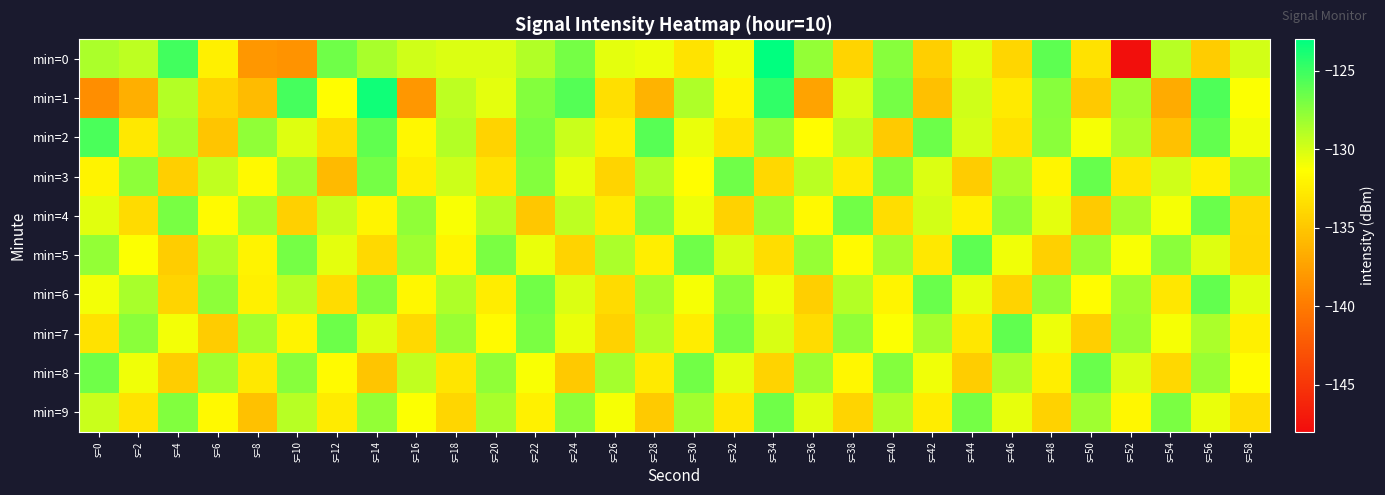

Reading left to right, transcribe all the data shown in this chart.

min=0: s=0=-128.6	s=2=-129.2	s=4=-125.2	s=6=-132.4	s=8=-138.0	s=10=-138.4	s=12=-126.7	s=14=-128.5	s=16=-129.8	s=18=-130.2	s=20=-130.1	s=22=-128.8	s=24=-126.9	s=26=-130.4	s=28=-130.8	s=30=-133.1	s=32=-130.9	s=34=-123.0	s=36=-127.8	s=38=-134.1	s=40=-127.4	s=42=-134.4	s=44=-130.2	s=46=-134.0	s=48=-126.1	s=50=-133.2	s=52=-147.8	s=54=-129.0	s=56=-134.6	s=58=-129.8
min=1: s=0=-138.7	s=2=-136.5	s=4=-128.9	s=6=-134.2	s=8=-135.8	s=10=-125.3	s=12=-131.5	s=14=-123.5	s=16=-138.1	s=18=-129.2	s=20=-130.5	s=22=-127.3	s=24=-125.8	s=26=-133.4	s=28=-136.2	s=30=-128.7	s=32=-131.9	s=34=-124.6	s=36=-137.3	s=38=-130.1	s=40=-126.9	s=42=-135.5	s=44=-129.8	s=46=-132.7	s=48=-127.4	s=50=-134.9	s=52=-128.2	s=54=-136.8	s=56=-125.6	s=58=-131.3
min=2: s=0=-125.5	s=2=-132.8	s=4=-128.4	s=6=-135.1	s=8=-127.7	s=10=-130.3	s=12=-133.6	s=14=-126.2	s=16=-131.8	s=18=-128.9	s=20=-134.2	s=22=-127.1	s=24=-129.6	s=26=-132.4	s=28=-125.9	s=30=-130.7	s=32=-133.1	s=34=-127.8	s=36=-131.5	s=38=-129.2	s=40=-134.8	s=42=-126.6	s=44=-130.0	s=46=-133.3	s=48=-127.5	s=50=-131.1	s=52=-128.6	s=54=-135.4	s=56=-126.3	s=58=-130.9
min=3: s=0=-132.1	s=2=-127.6	s=4=-134.5	s=6=-129.3	s=8=-131.7	s=10=-128.2	s=12=-135.8	s=14=-126.9	s=16=-132.4	s=18=-129.7	s=20=-133.2	s=22=-127.3	s=24=-130.6	s=26=-134.1	s=28=-128.8	s=30=-131.4	s=32=-126.7	s=34=-133.9	s=36=-129.1	s=38=-132.6	s=40=-127.2	s=42=-130.2	s=44=-134.7	s=46=-128.5	s=48=-131.9	s=50=-126.4	s=52=-133.0	s=54=-129.8	s=56=-132.3	s=58=-127.9
min=4: s=0=-130.4	s=2=-133.7	s=4=-127.0	s=6=-131.6	s=8=-128.3	s=10=-134.4	s=12=-129.5	s=14=-132.0	s=16=-127.7	s=18=-131.2	s=20=-128.9	s=22=-135.0	s=24=-129.2	s=26=-132.7	s=28=-127.4	s=30=-130.8	s=32=-134.3	s=34=-128.1	s=36=-131.7	s=38=-126.8	s=40=-133.5	s=42=-129.9	s=44=-132.2	s=46=-127.6	s=48=-130.5	s=50=-134.8	s=52=-128.4	s=54=-131.1	s=56=-126.5	s=58=-133.8
min=5: s=0=-127.8	s=2=-131.3	s=4=-134.6	s=6=-128.7	s=8=-132.1	s=10=-126.9	s=12=-130.5	s=14=-133.8	s=16=-128.2	s=18=-131.9	s=20=-127.1	s=22=-130.7	s=24=-134.2	s=26=-128.6	s=28=-132.4	s=30=-126.7	s=32=-130.1	s=34=-133.5	s=36=-127.9	s=38=-131.6	s=40=-128.4	s=42=-132.8	s=44=-126.1	s=46=-130.9	s=48=-134.4	s=50=-128.0	s=52=-131.2	s=54=-127.5	s=56=-130.3	s=58=-133.9
min=6: s=0=-131.0	s=2=-128.5	s=4=-134.1	s=6=-127.6	s=8=-132.3	s=10=-129.0	s=12=-133.6	s=14=-127.2	s=16=-131.8	s=18=-128.7	s=20=-132.5	s=22=-126.8	s=24=-130.2	s=26=-133.7	s=28=-128.3	s=30=-131.1	s=32=-127.4	s=34=-130.8	s=36=-134.5	s=38=-128.9	s=40=-132.0	s=42=-126.5	s=44=-130.6	s=46=-134.2	s=48=-127.8	s=50=-131.5	s=52=-128.1	s=54=-132.9	s=56=-126.3	s=58=-130.4
min=7: s=0=-133.2	s=2=-127.5	s=4=-131.0	s=6=-134.7	s=8=-128.3	s=10=-132.1	s=12=-126.6	s=14=-130.3	s=16=-133.8	s=18=-128.0	s=20=-131.6	s=22=-127.1	s=24=-130.7	s=26=-134.3	s=28=-128.8	s=30=-132.5	s=32=-126.9	s=34=-130.1	s=36=-133.6	s=38=-127.7	s=40=-131.3	s=42=-128.4	s=44=-132.9	s=46=-126.2	s=48=-130.8	s=50=-134.5	s=52=-127.9	s=54=-131.1	s=56=-128.6	s=58=-132.3
min=8: s=0=-126.7	s=2=-130.9	s=4=-134.6	s=6=-128.2	s=8=-132.8	s=10=-127.4	s=12=-131.6	s=14=-135.1	s=16=-129.3	s=18=-133.0	s=20=-127.7	s=22=-131.2	s=24=-134.9	s=26=-128.4	s=28=-132.7	s=30=-126.8	s=32=-130.5	s=34=-134.2	s=36=-128.1	s=38=-131.8	s=40=-127.3	s=42=-130.9	s=44=-134.6	s=46=-128.7	s=48=-132.4	s=50=-126.5	s=52=-130.2	s=54=-133.9	s=56=-128.0	s=58=-131.5
min=9: s=0=-129.6	s=2=-133.1	s=4=-127.2	s=6=-131.7	s=8=-135.4	s=10=-129.0	s=12=-132.6	s=14=-127.8	s=16=-131.3	s=18=-134.0	s=20=-128.5	s=22=-132.2	s=24=-127.6	s=26=-131.1	s=28=-134.8	s=30=-128.3	s=32=-132.9	s=34=-126.7	s=36=-130.4	s=38=-134.1	s=40=-128.8	s=42=-132.5	s=44=-126.9	s=46=-130.6	s=48=-134.3	s=50=-128.2	s=52=-131.8	s=54=-127.1	s=56=-130.7	s=58=-133.5